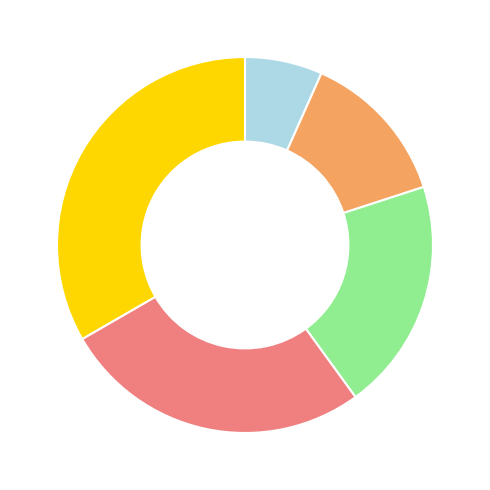

Is there a majority slice in this chart?

No